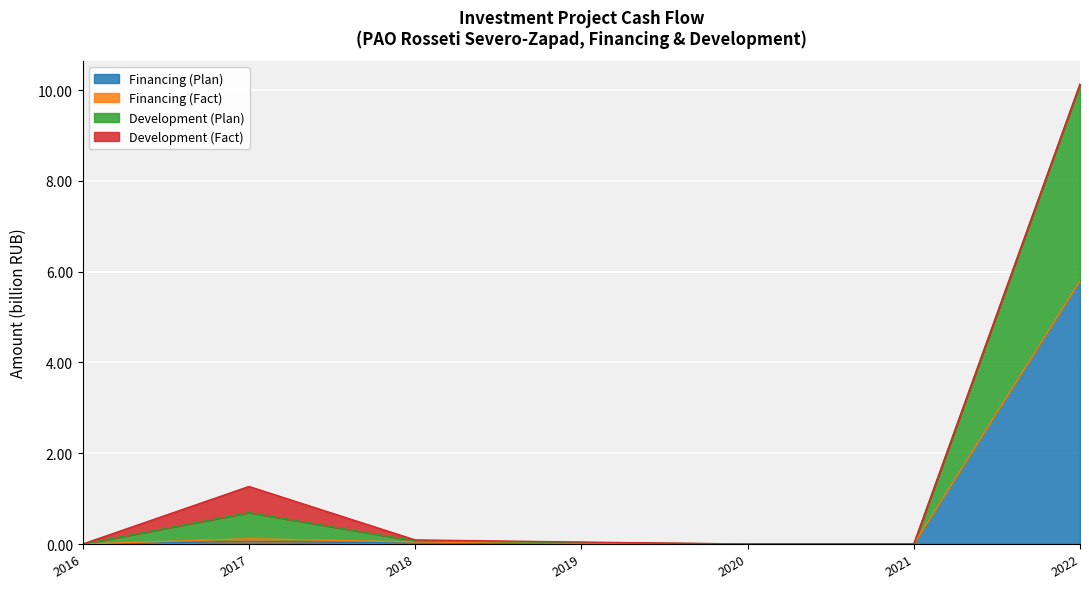

Which category has the lowest value in the Financing (Plan) series?

2016